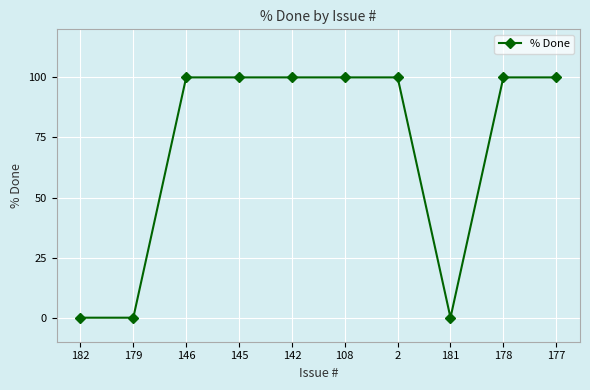

What is the average value?

70